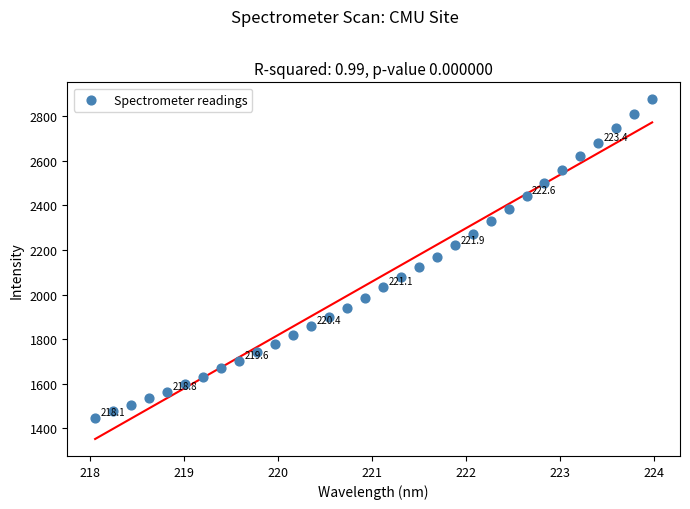

What is the range of X values (max minus min)?

5.9